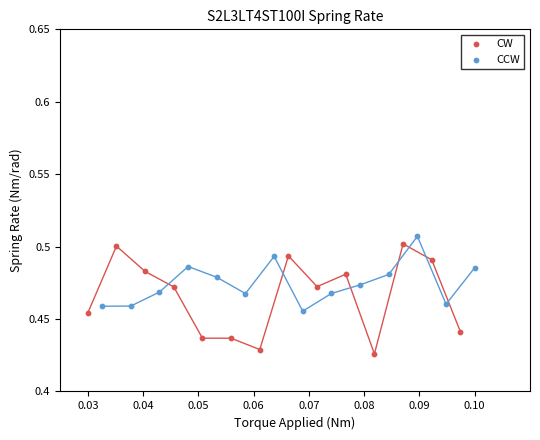

What are all the series names shown in the legend?

CW, CCW